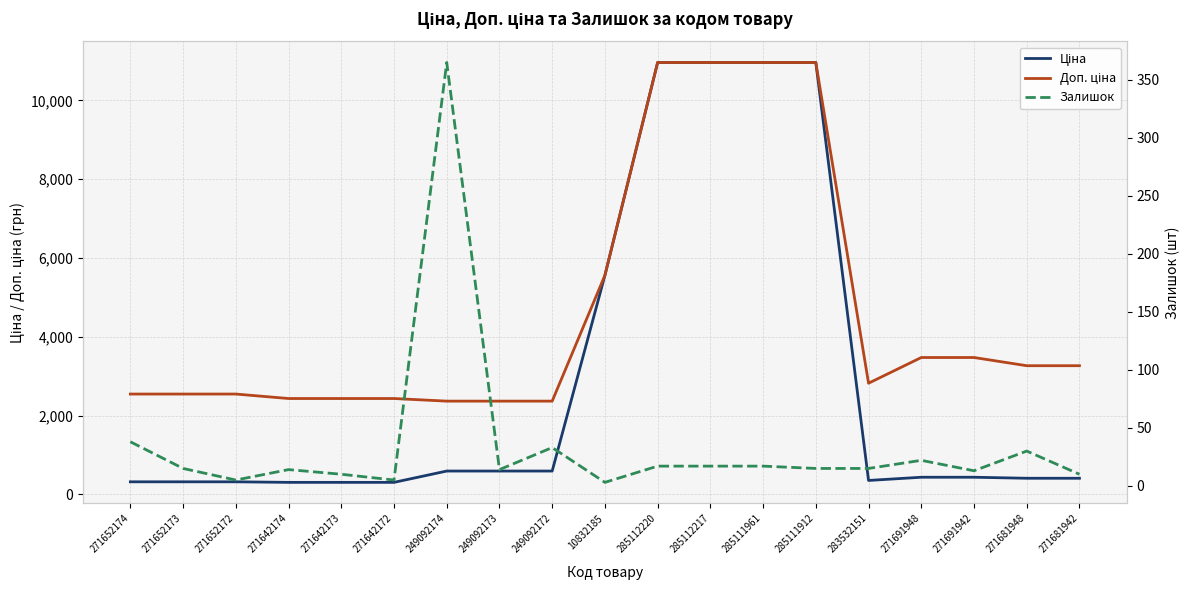

Between 249092173 and 271681948, which is larger?

249092173